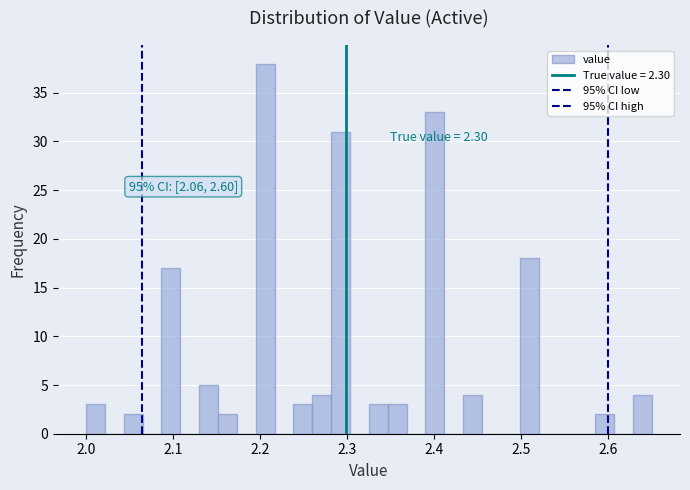

Read against the x-axis, roughly where is the centre of the tallest bar?

2.21